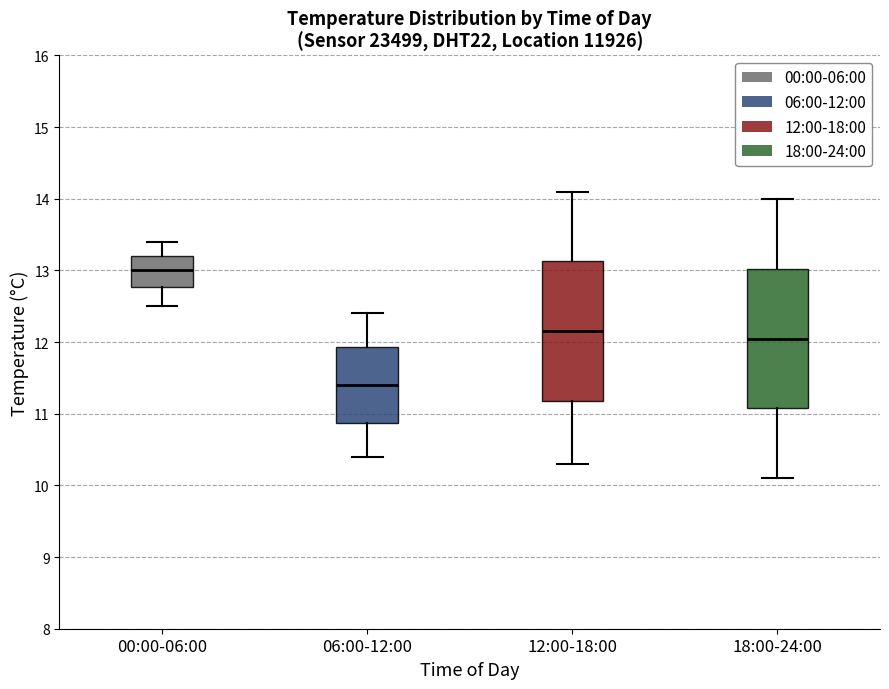

Where does the lower whisker of the box for 18:00-24:00 end on the y-axis? The values are not printed on the chart, so give them approximately, as read against the axis.

10.1